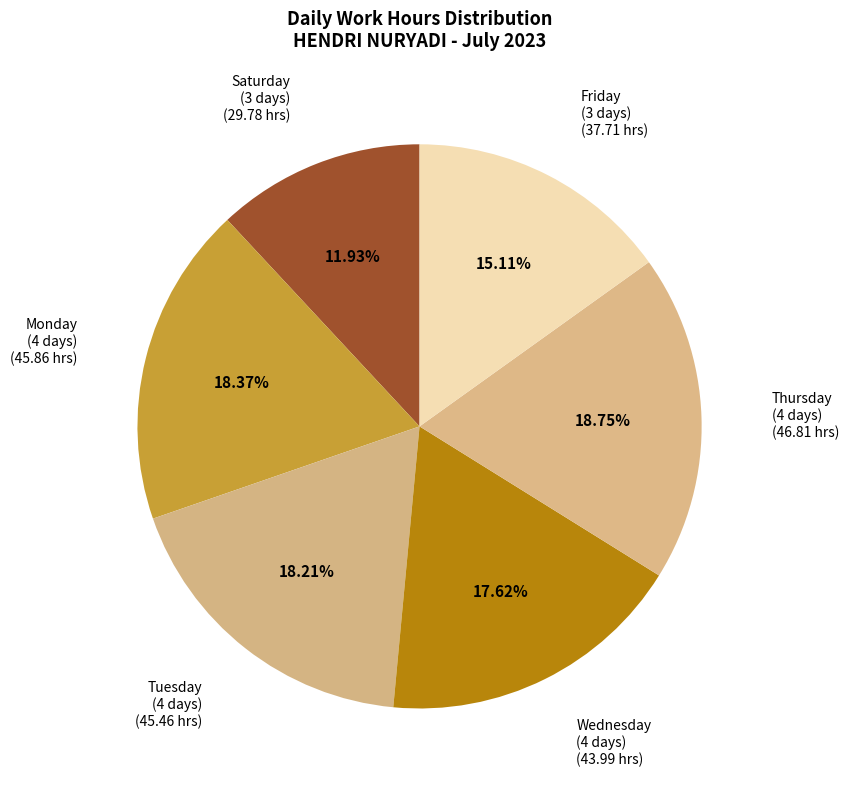

Does Saturday (3 days) account for over 50% of the chart?

No